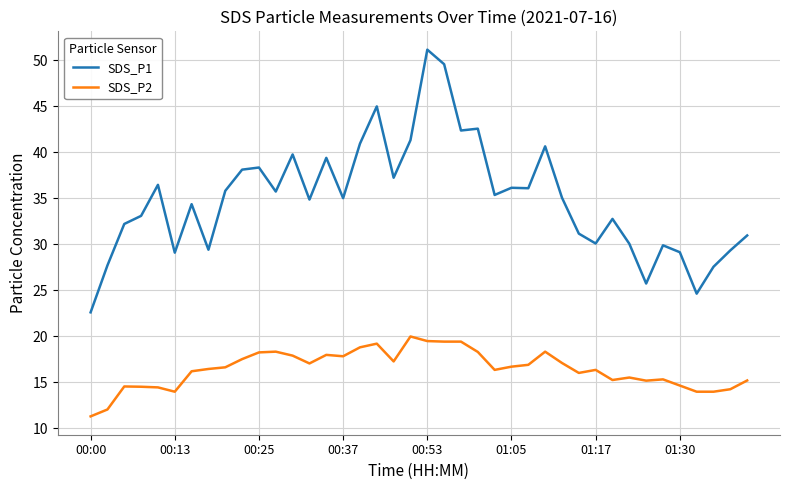

In SDS_P1, how many points are lower than both neighbors (excluding endpoints)?

12